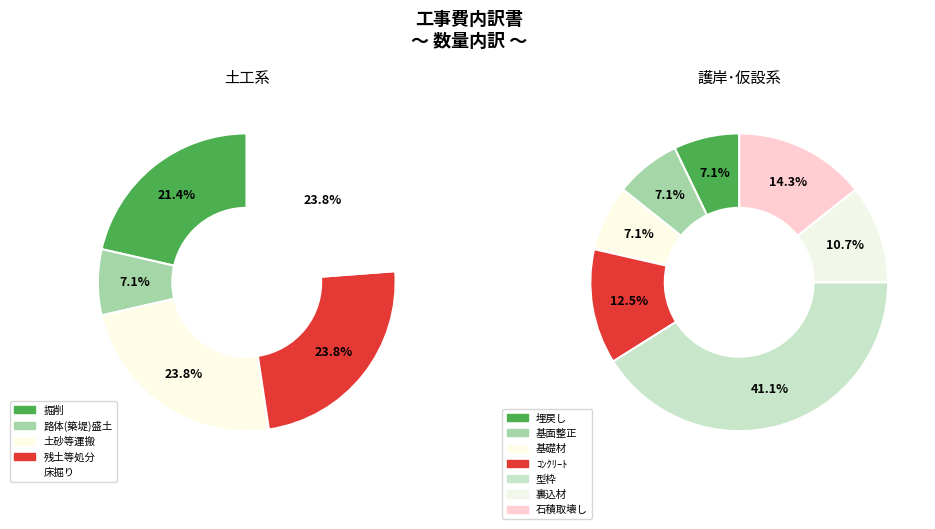

How many slices are in this pie chart?

12